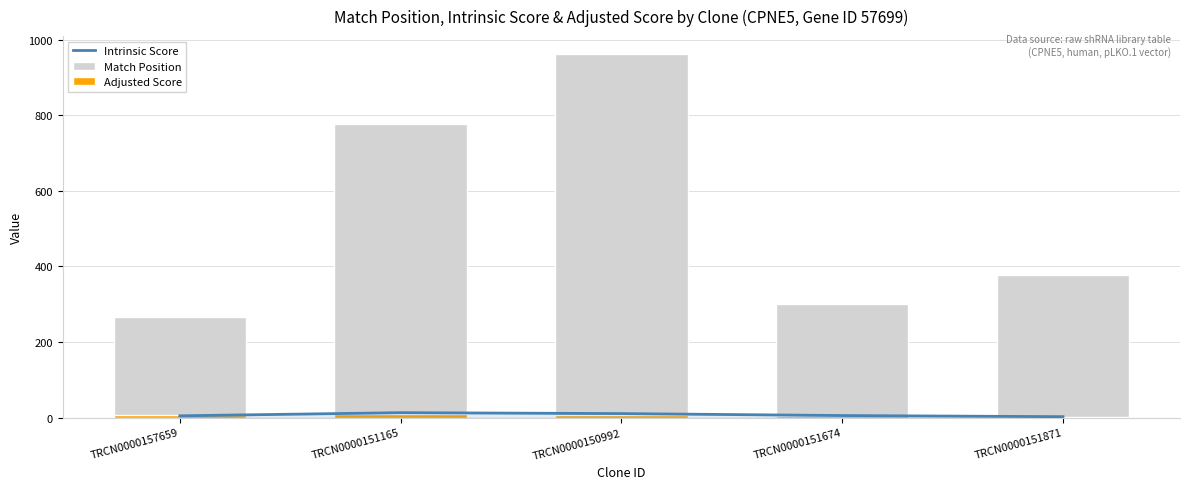

Which series has the largest total across all categories?

Match Position